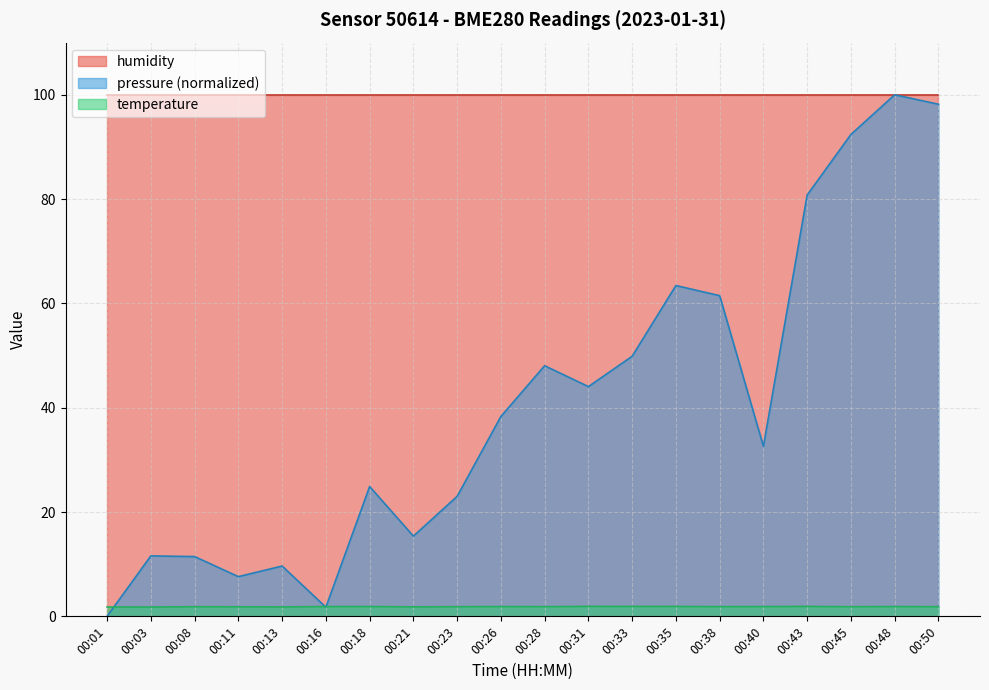

Between 00:01 and 00:16, which series saw the biggest shift?

pressure